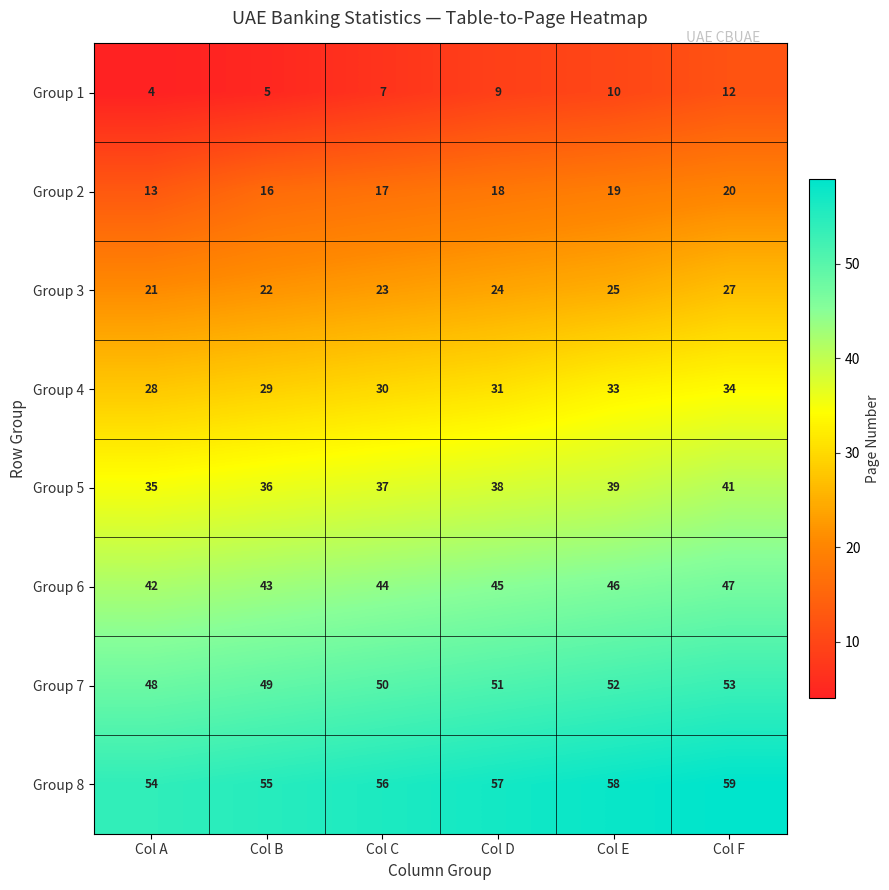

Count the number of data series in this chart.

8